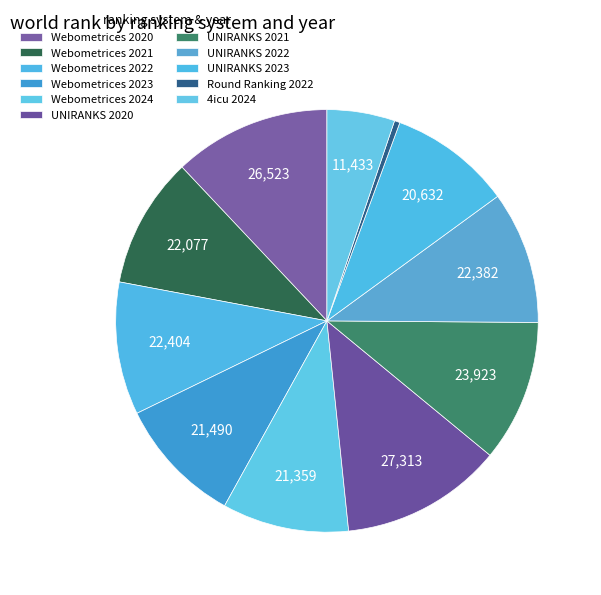

Between Webometrices 2020 and Webometrices 2021, which is larger?

Webometrices 2020